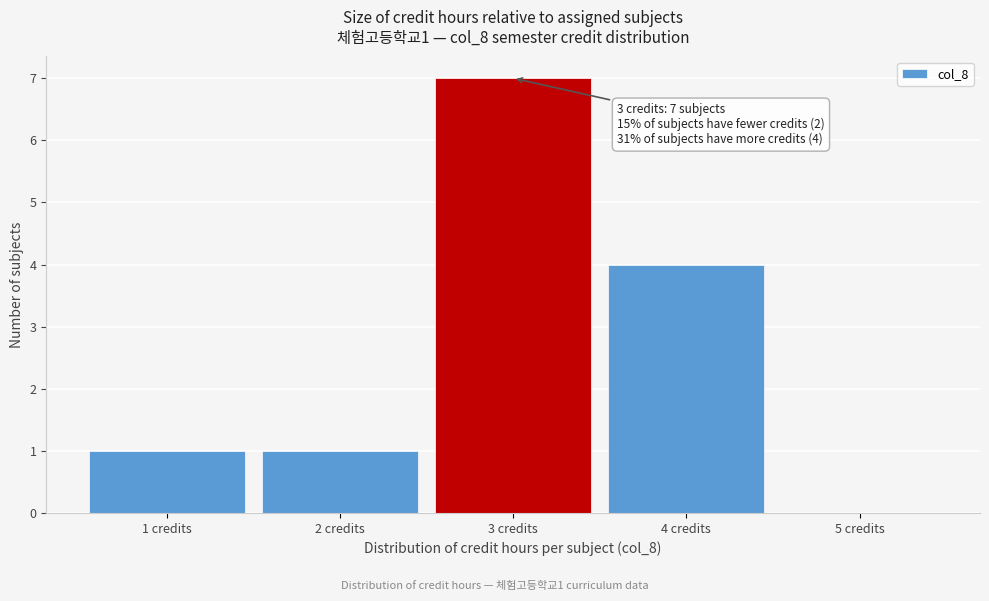

Over which range of the x-axis is the bar tallest?

2.5 to 3.5